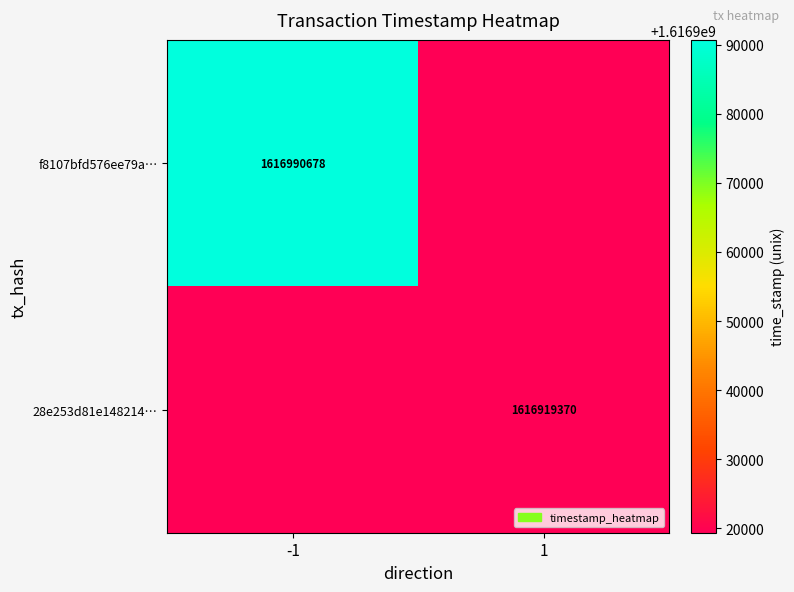

Is it true that 28e253d81e148214… equals 2789236641 at 1?

False